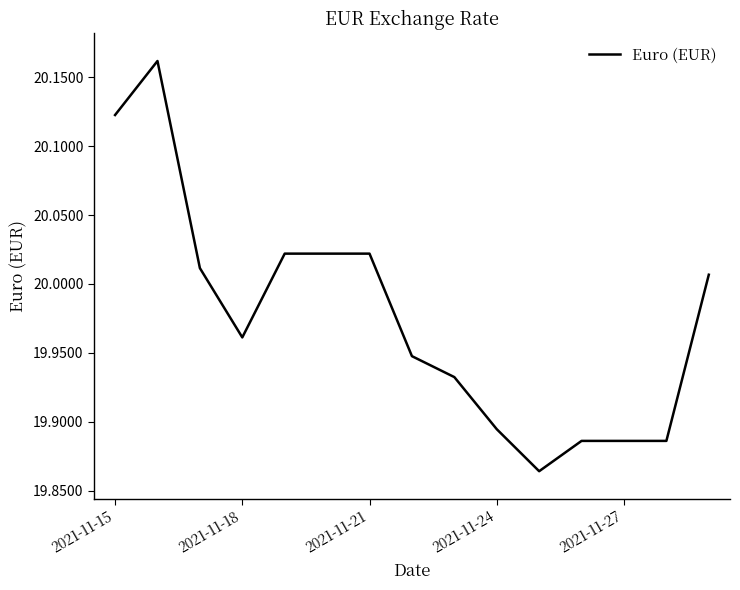

What is the difference between the maximum and minimum values?

0.3